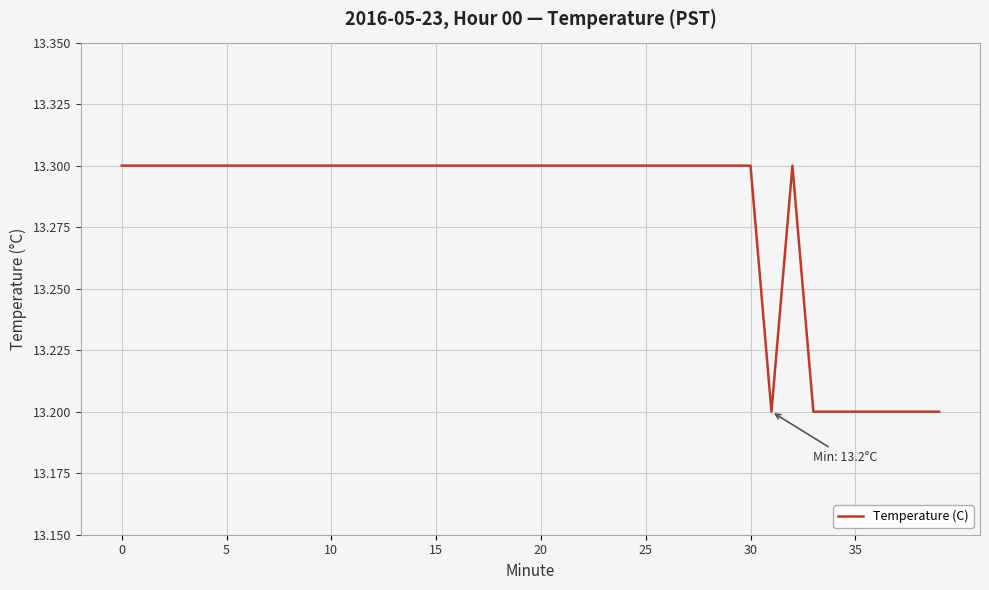

What is the minimum value shown in the chart?

13.2